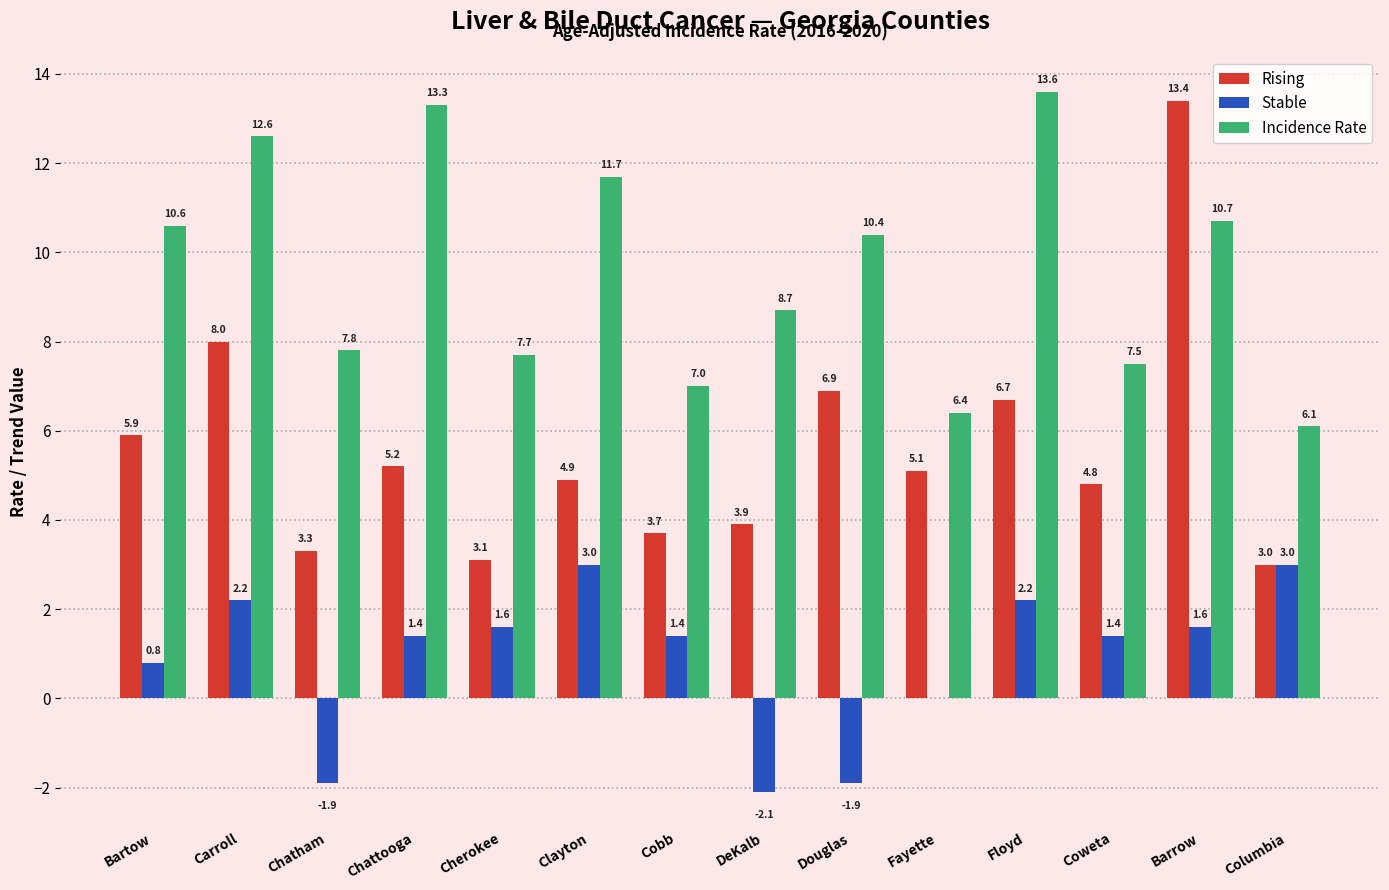

The Stable series shows -3.5 at Fayette. True or false?

False